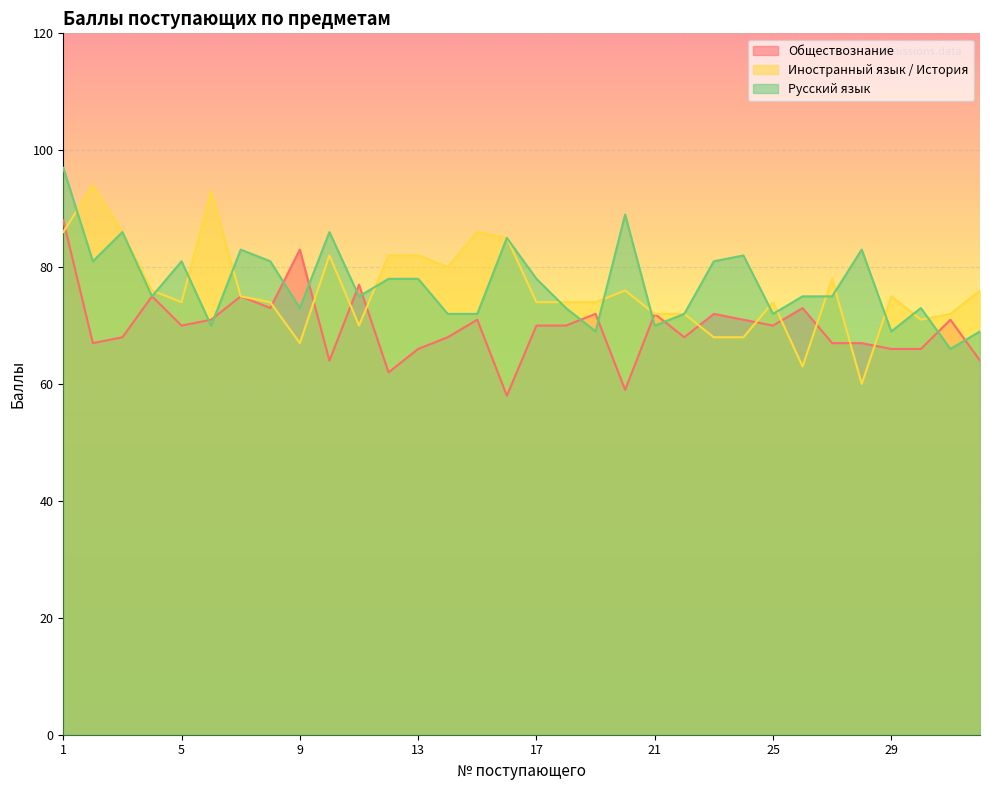

What is the average value of the Русский язык series?

77